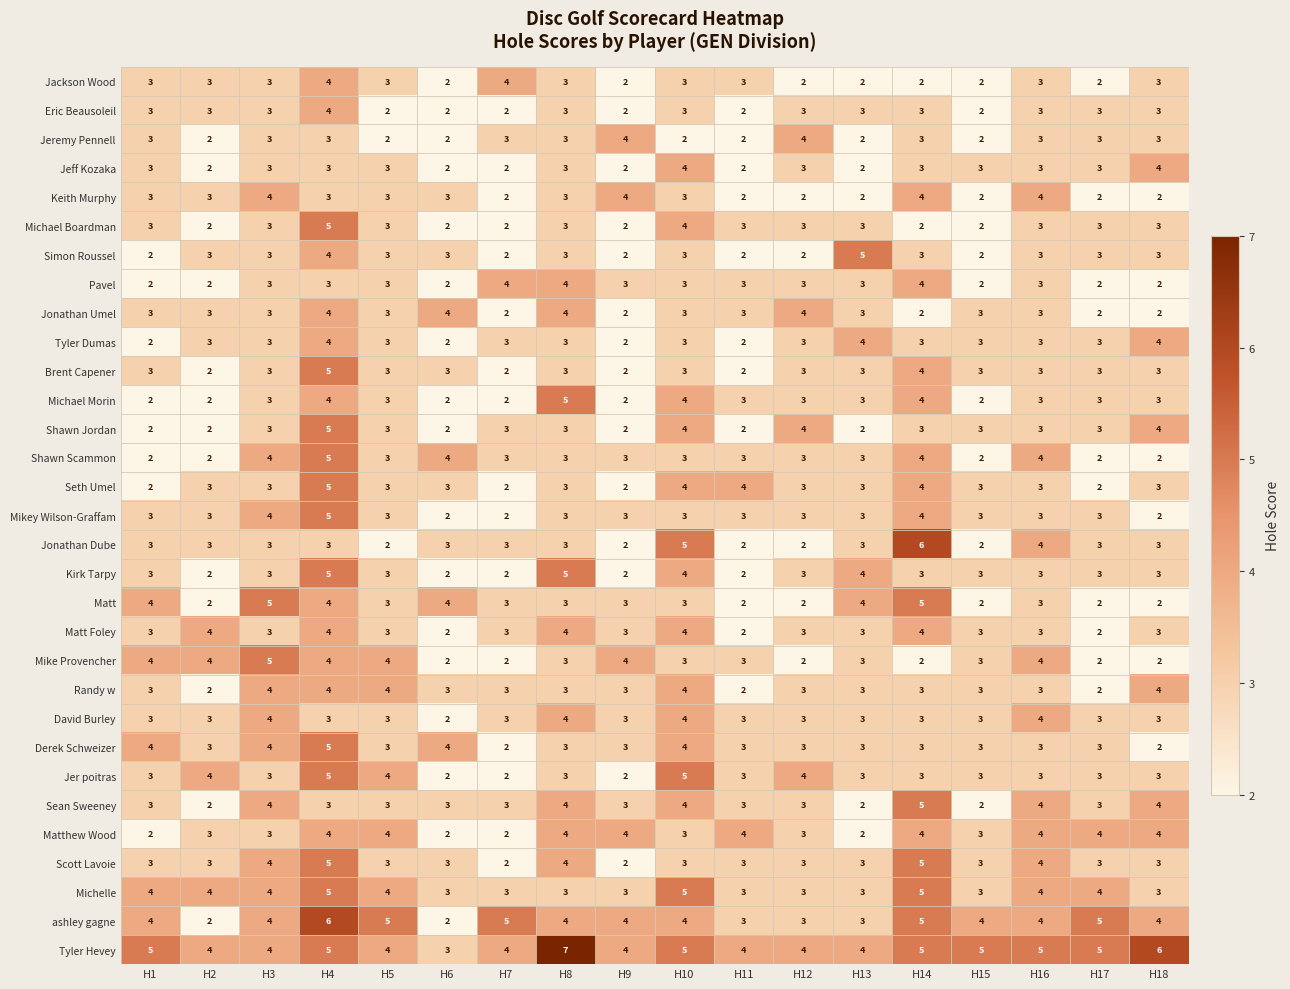

What value does the Michelle series have at H17?

4